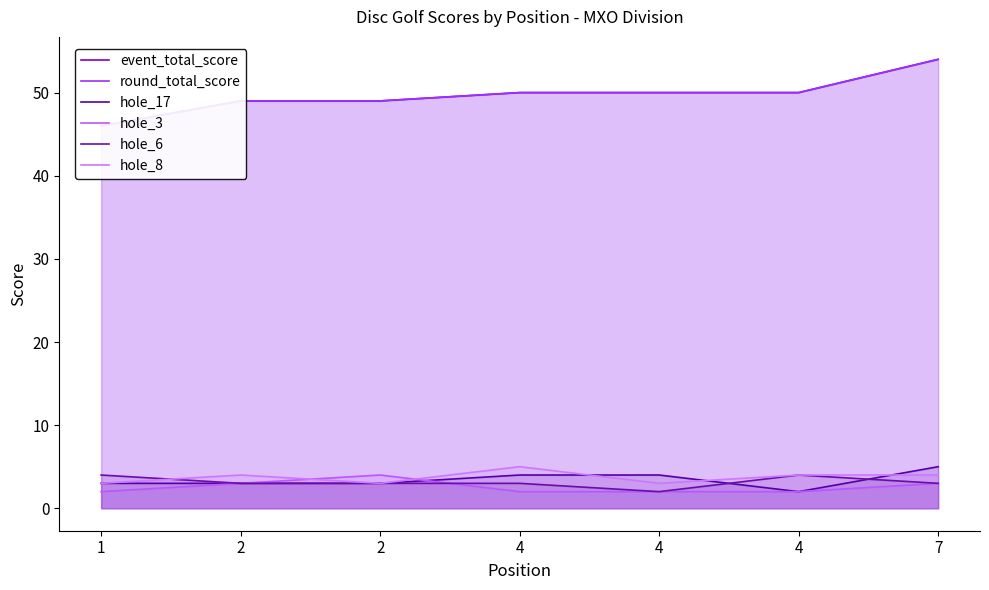

Does the chart display data point markers on the line(s)?

No